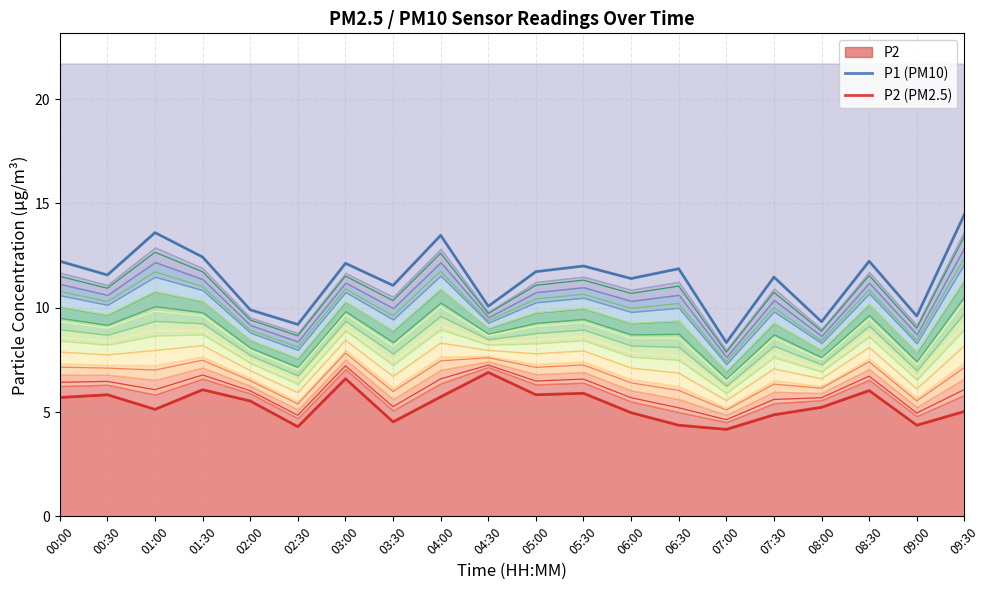

At how many categories does at least one series exceed 12?

7